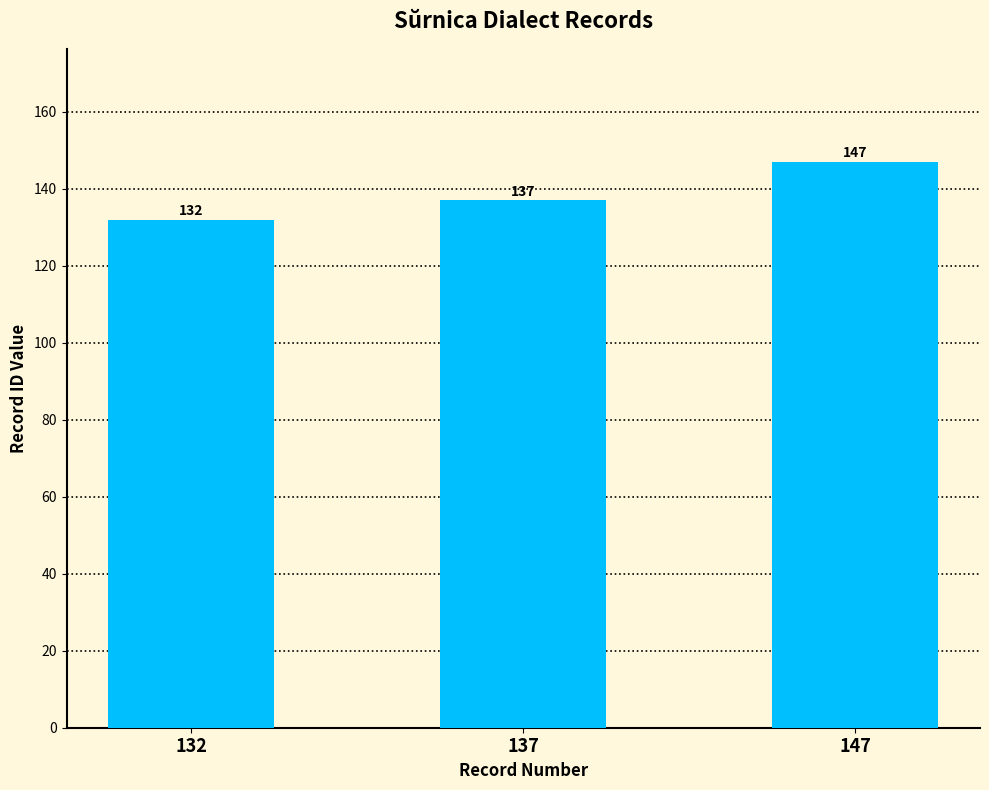

Count the values in the range 132 to 147.

3